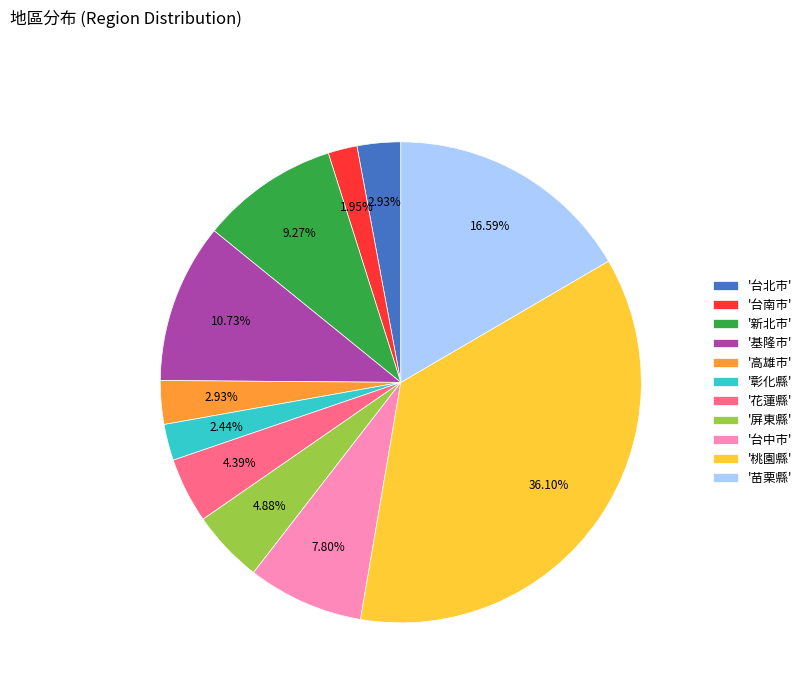

Is the sum of '台北市' and '台中市' greater than half?

No